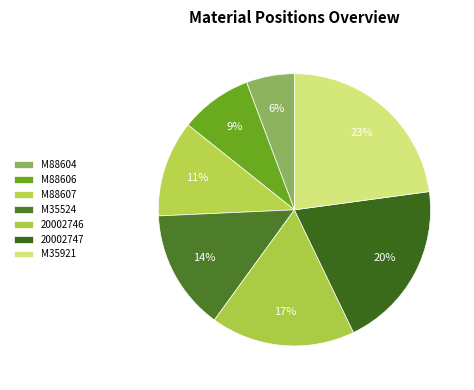

Is there any slice that represents more than half of the pie?

No